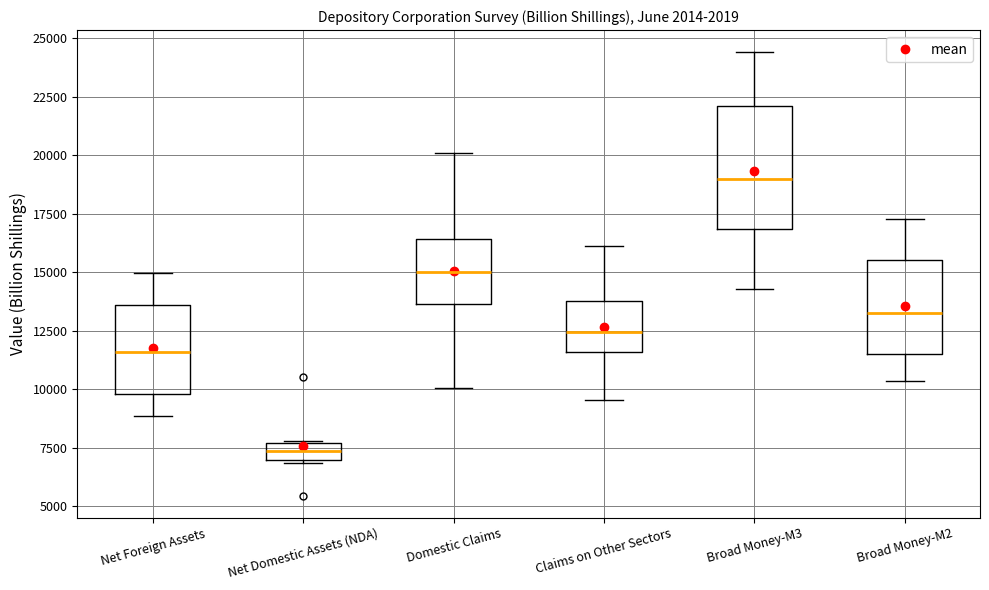

Where does the upper whisker of the box for Domestic Claims end on the y-axis? The values are not printed on the chart, so give them approximately, as read against the axis.

20000